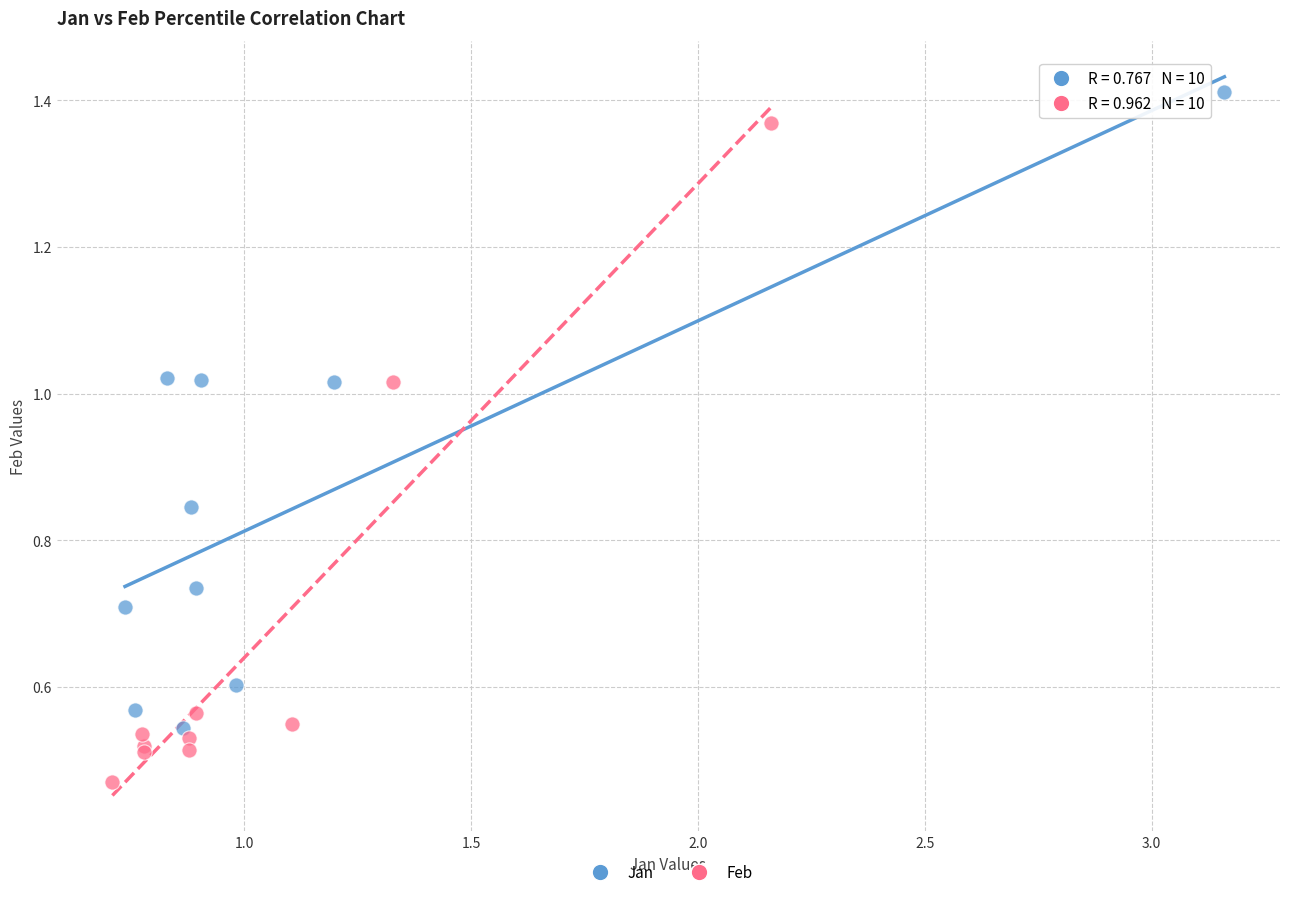

Which series contains the highest Y value?

Jan